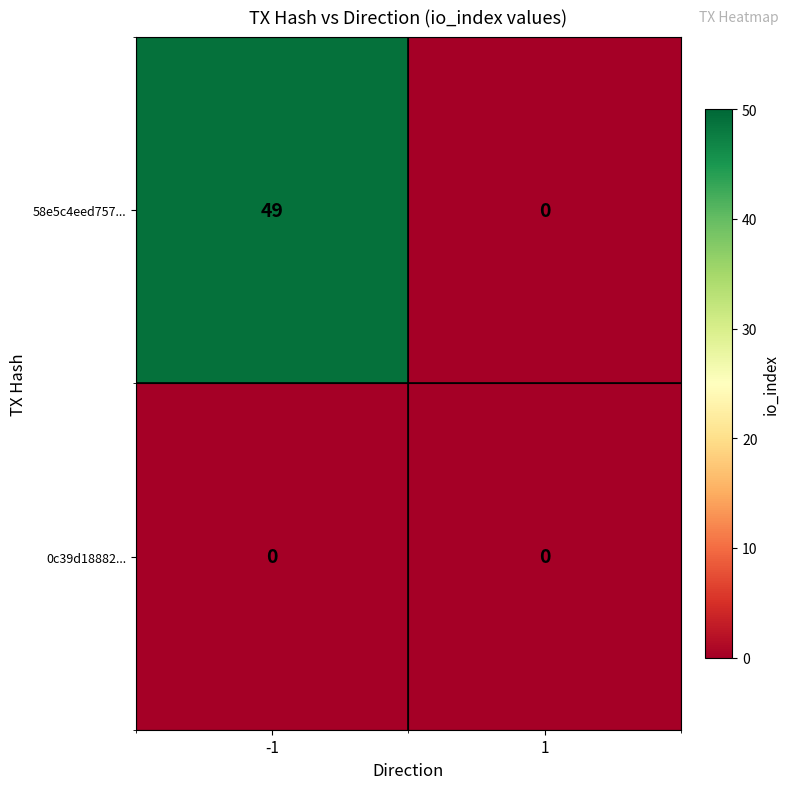

Reading left to right, transcribe all the data shown in this chart.

58e5c4eed757...: -1=49	1=0
0c39d18882...: -1=0	1=0